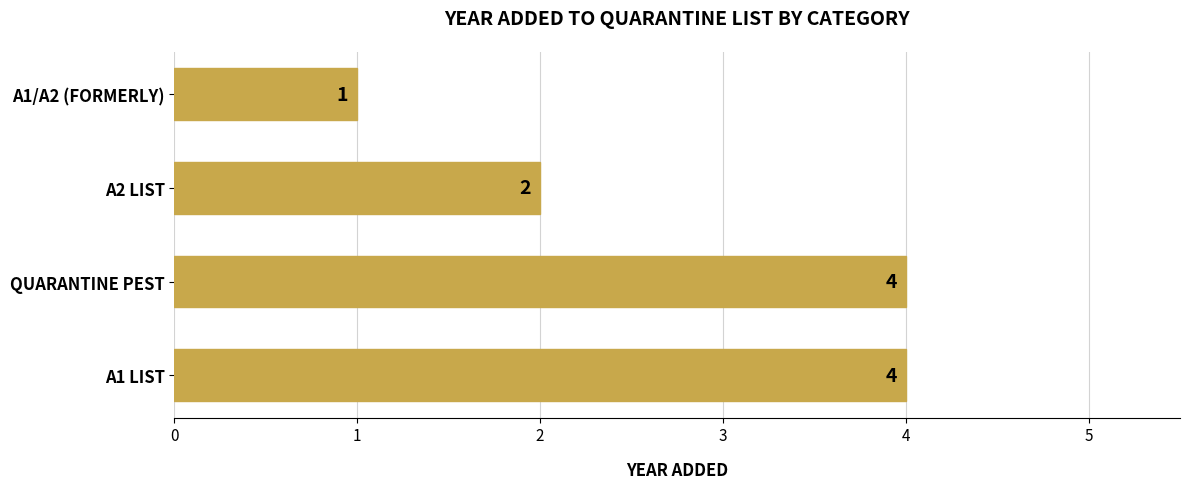

What is the ratio of the value at A1/A2 (FORMERLY) to the value at A2 LIST?

0.5